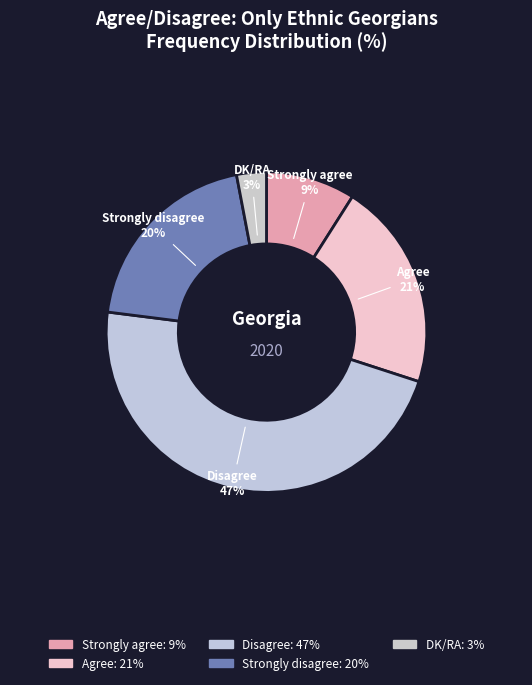

Is the sum of Strongly disagree and Strongly agree greater than half?

No